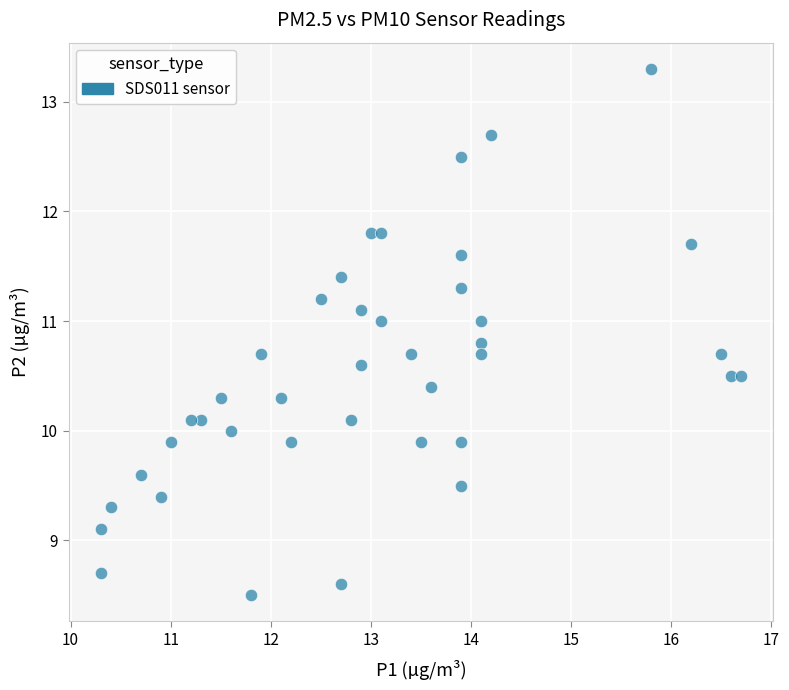

What is the range of Y values (max minus min)?

4.8